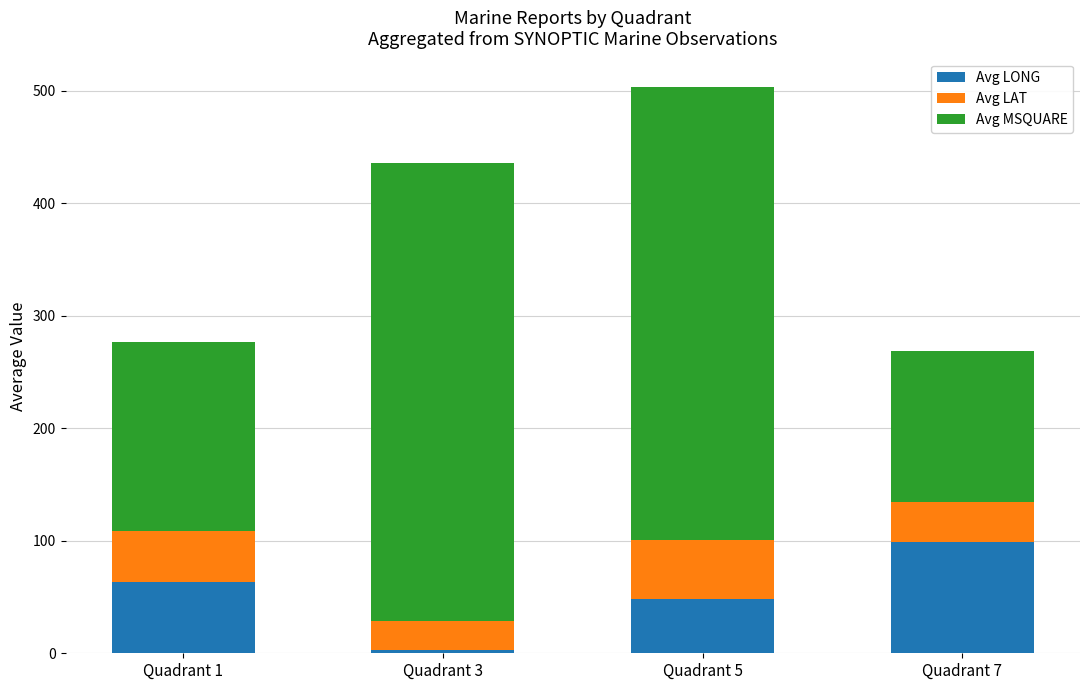

Reading right to left, list the values for the Avg LONG series.

98.8	48.3	3.0	63.5